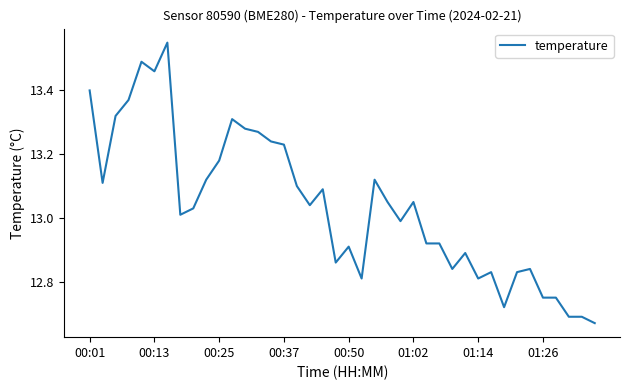

Is this an area chart (filled region under the line)?

No